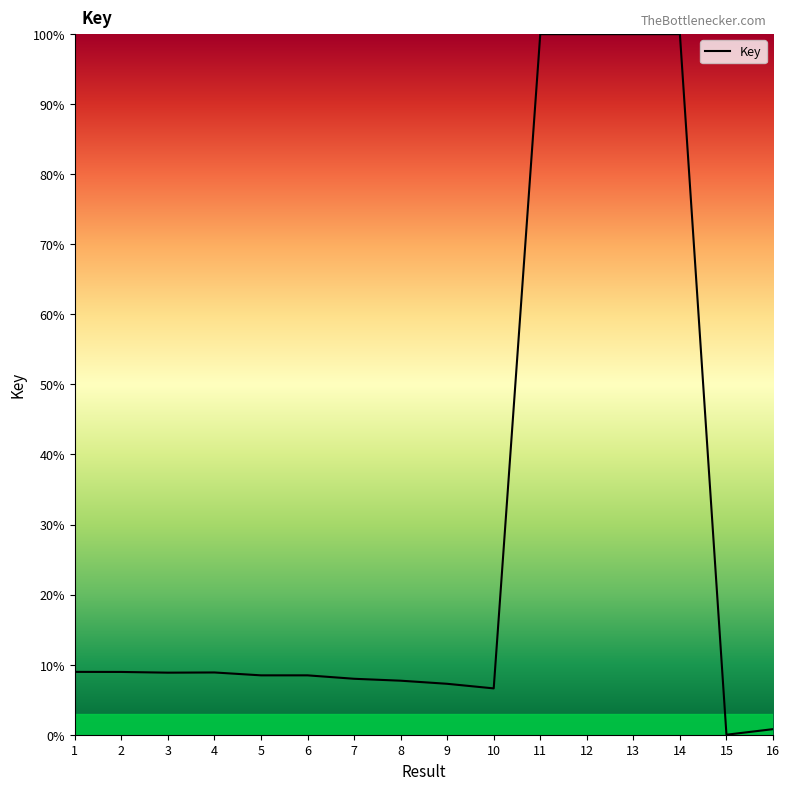

The value at 2 is 3.7. True or false?

False